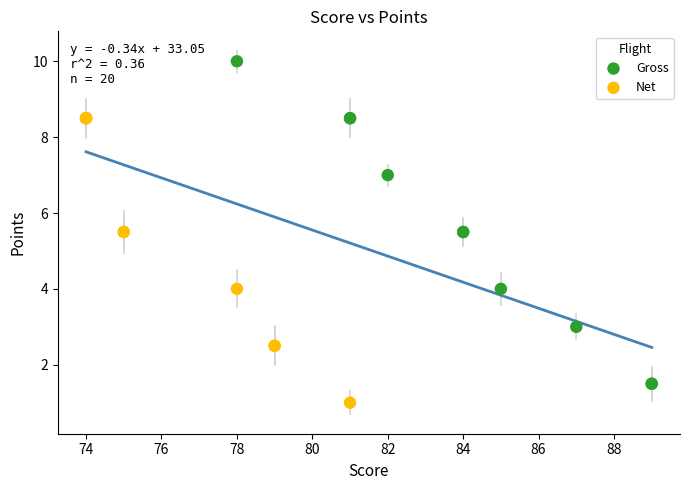

What are all the series names shown in the legend?

Gross, Net